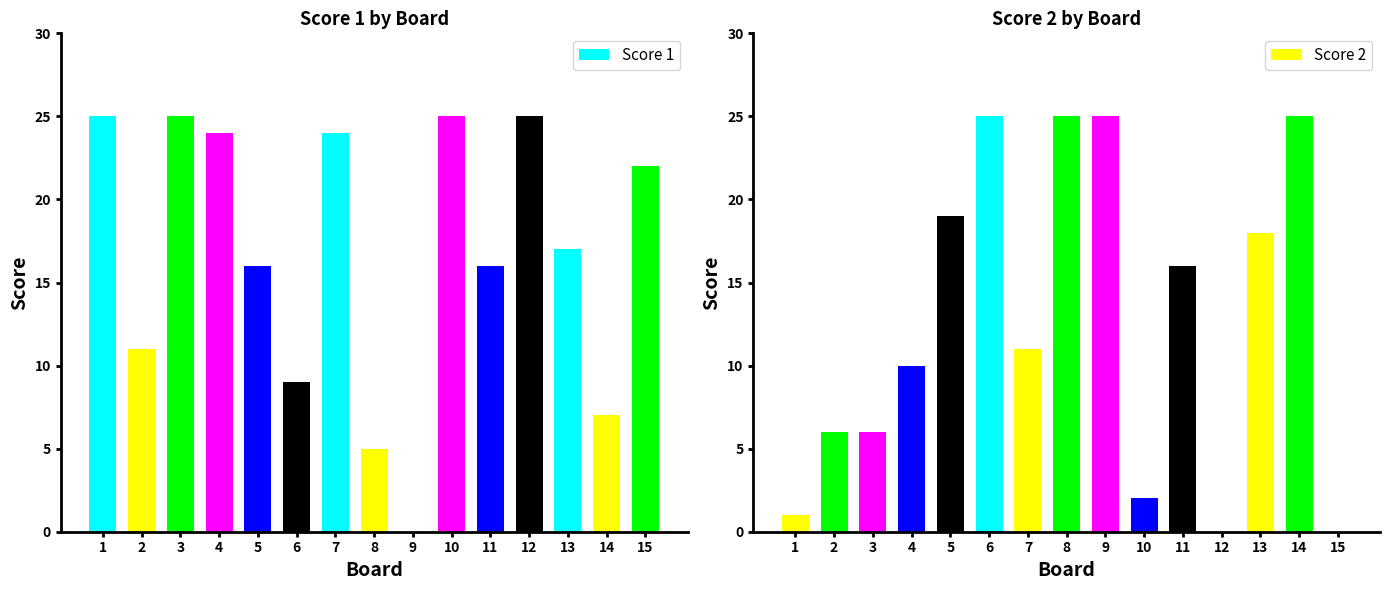

How many values in the Score 1 series are below 17?

7